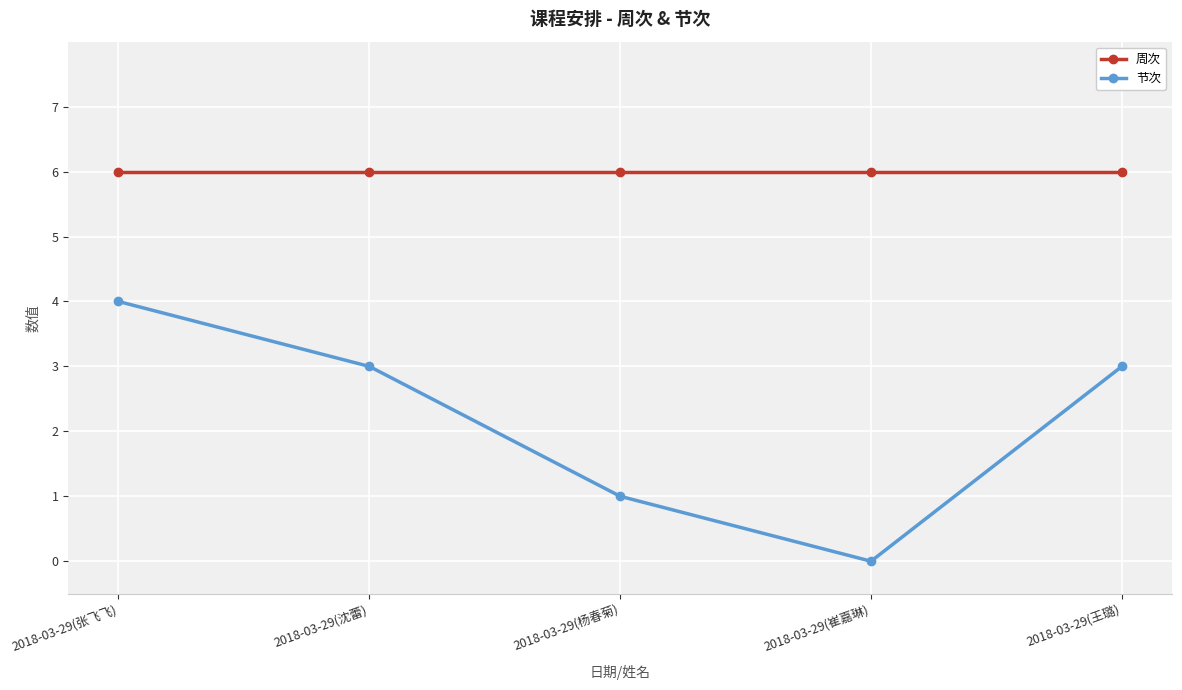

Between 2018-03-29(张飞飞) and 2018-03-29(沈蕾), which series saw the biggest shift?

节次